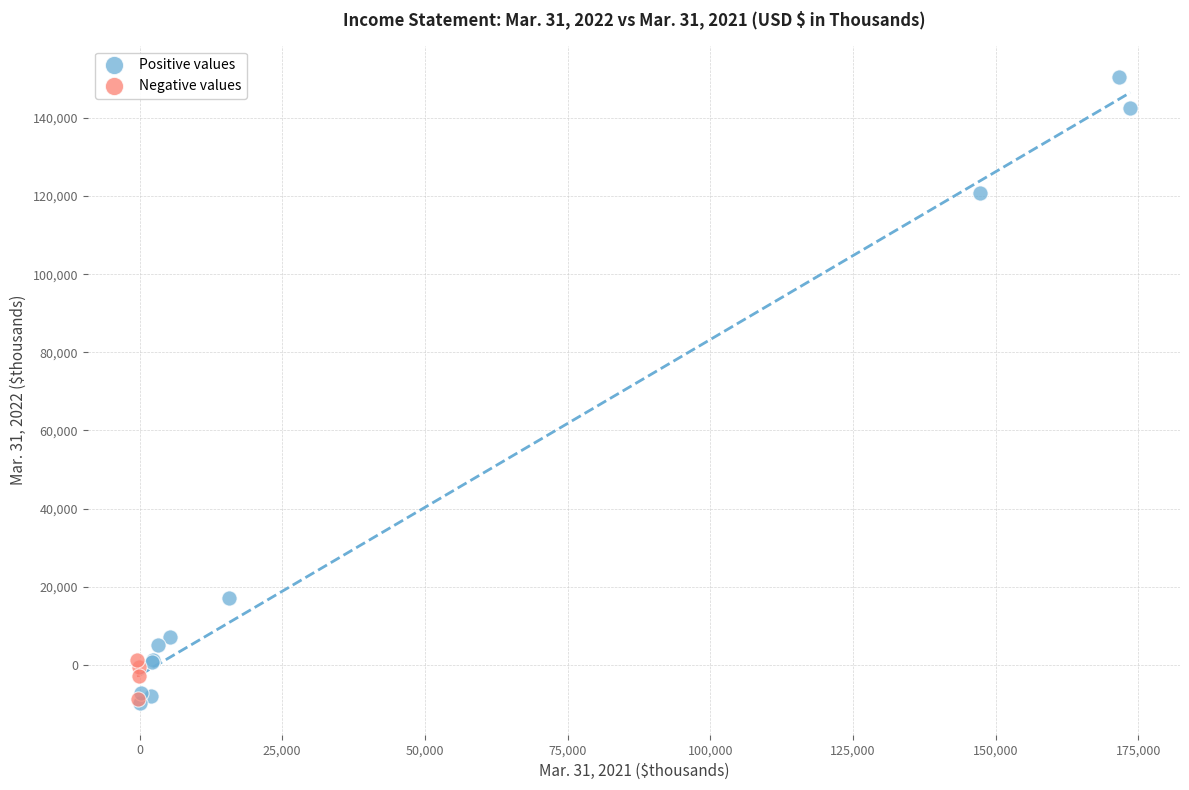

Which series has the widest spread of Y values?

Positive values